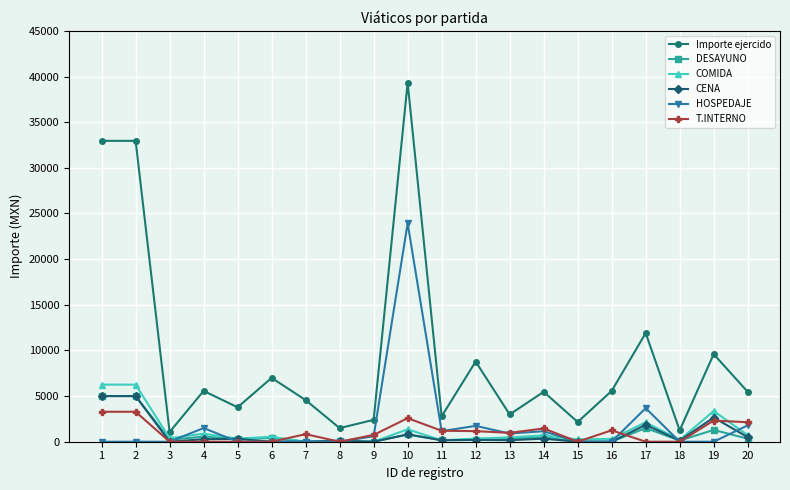

What is the spread (max minus min) of values at 1?

32953.5